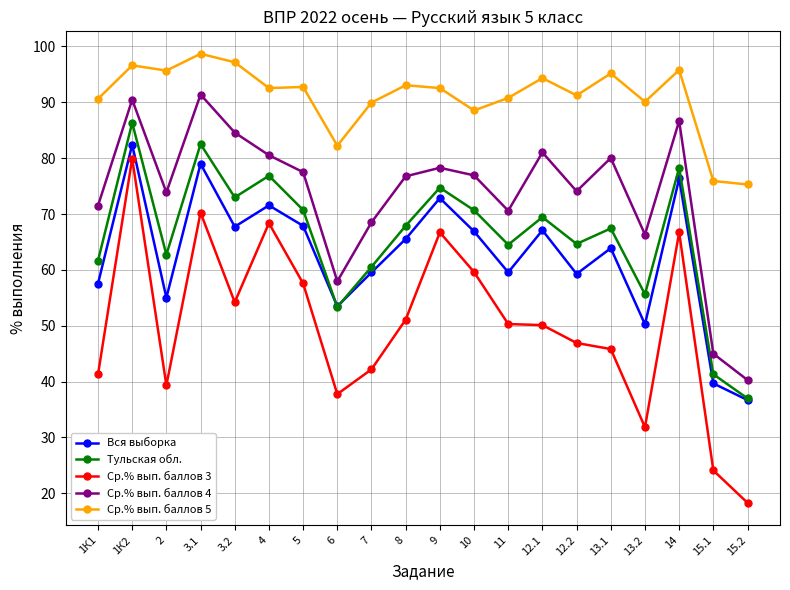

How many values in the Тульская обл. series exceed 67?

11